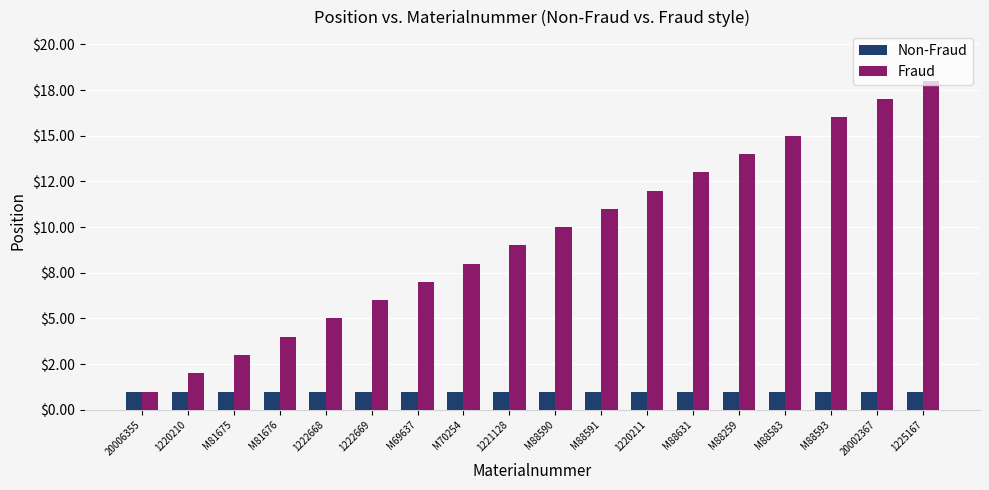

Does the chart contain stacked bars?

No